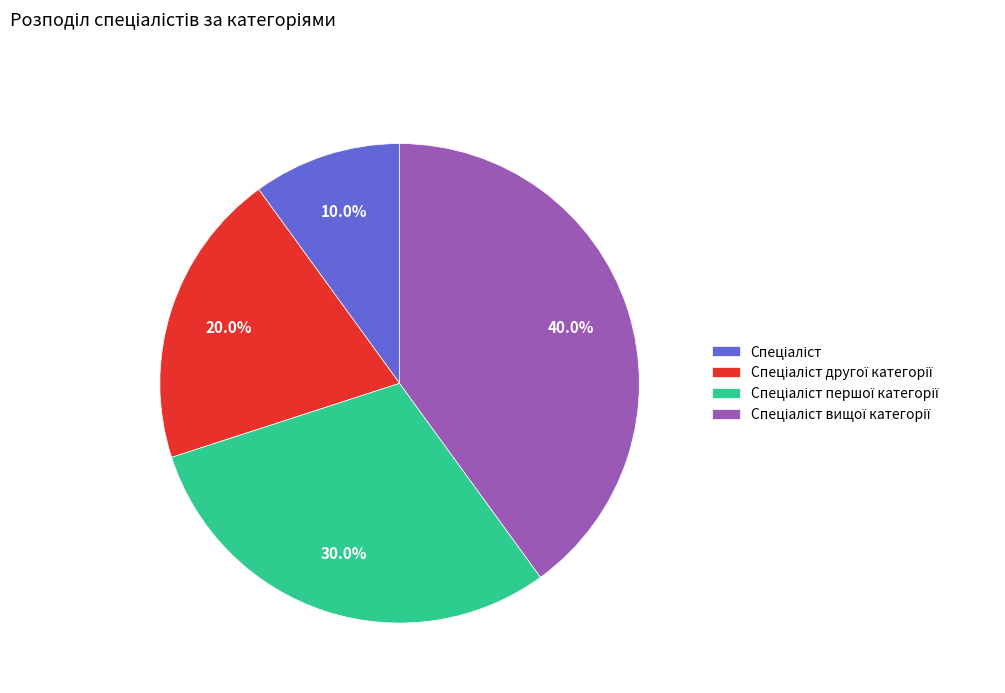

Is there any slice that represents more than half of the pie?

No